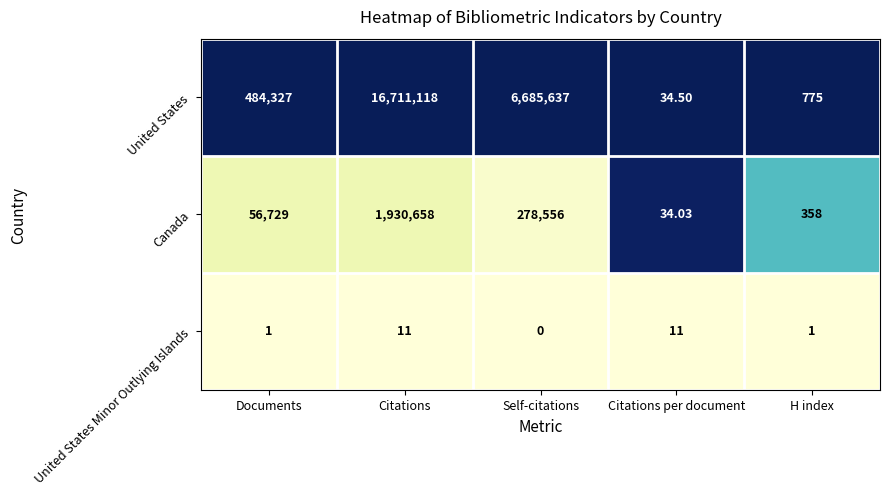

List the series in order of their peak value, lowest first.

United States Minor Outlying Islands, Canada, United States